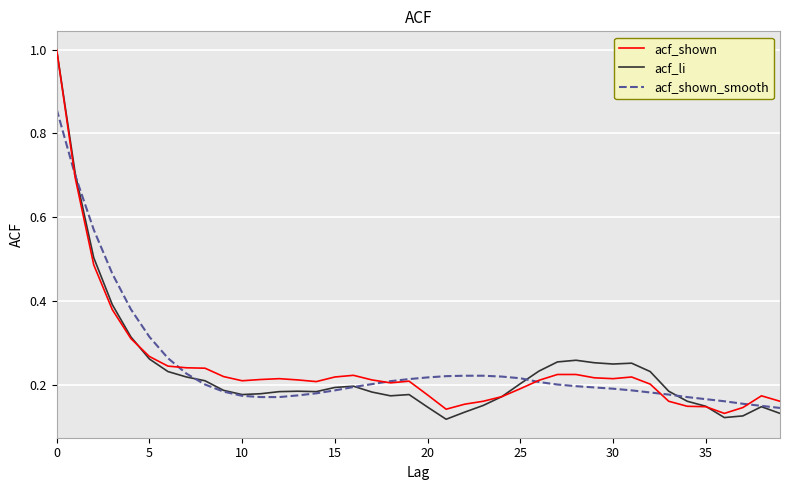

What is the maximum value shown in the chart?

1.0